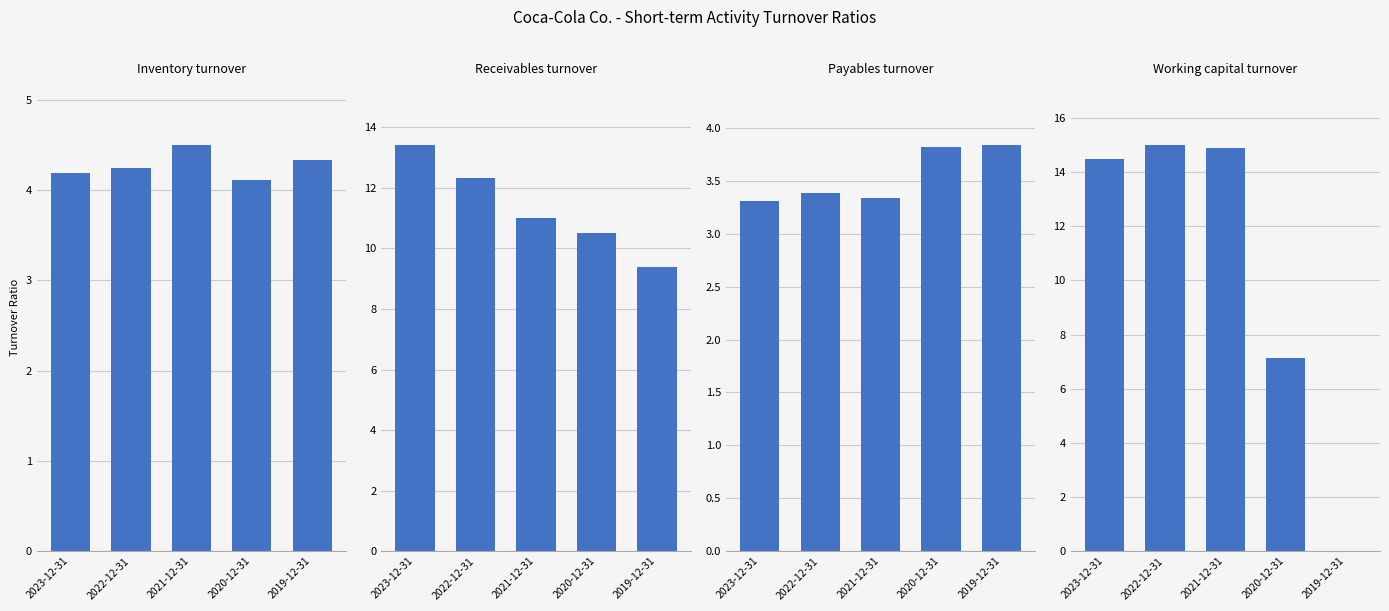

What is the label of the 3rd bar from the right?

2021-12-31